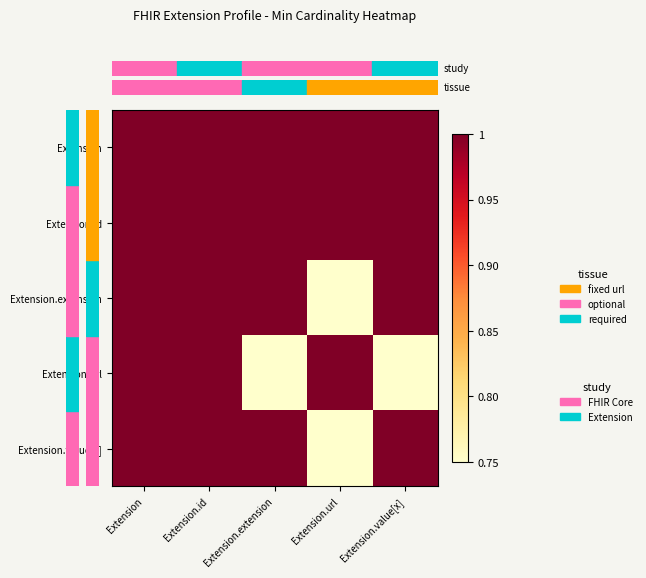

Which has a higher value, Extension.value[x] or Extension.id?

Extension.value[x]